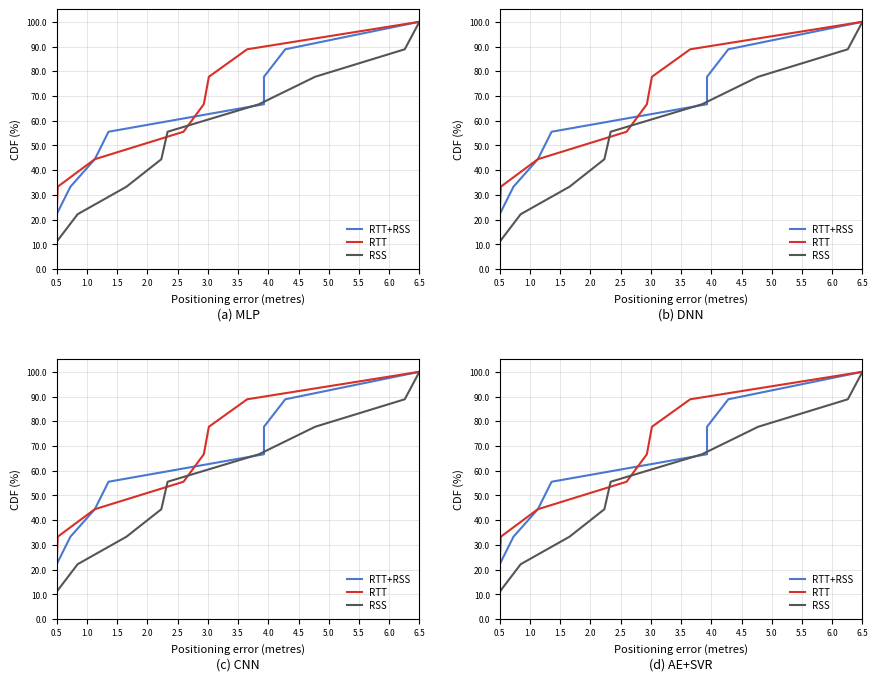

How many lines are shown in the chart?

3